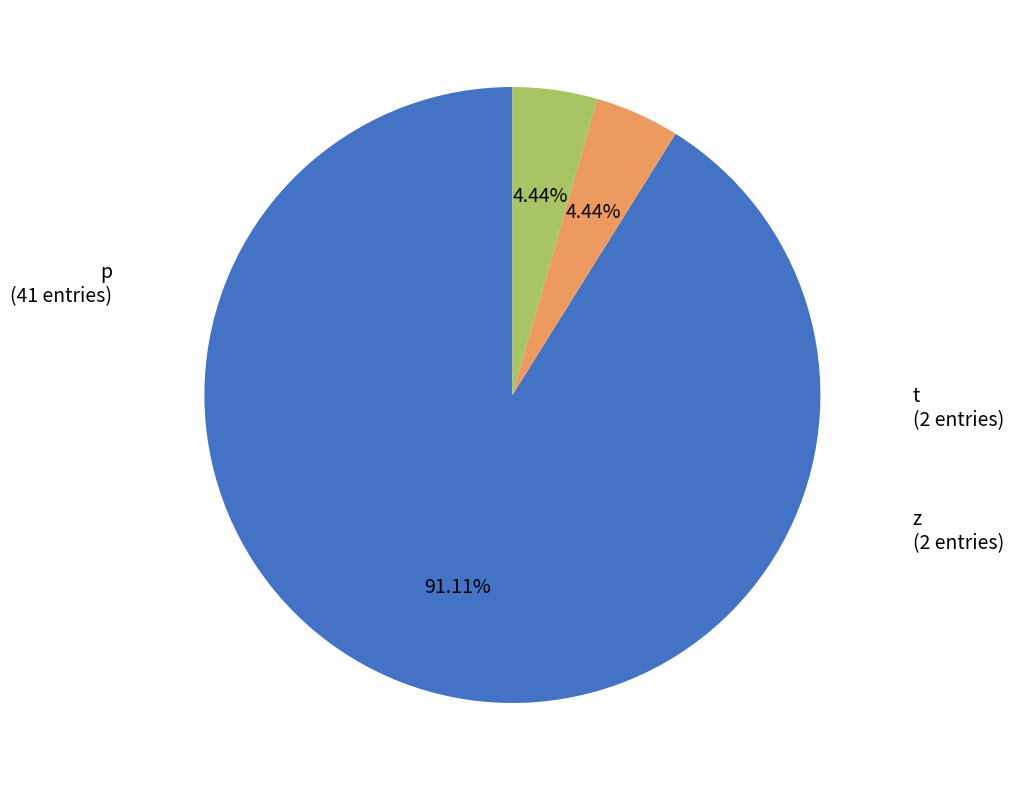

Is there any slice that represents more than half of the pie?

Yes